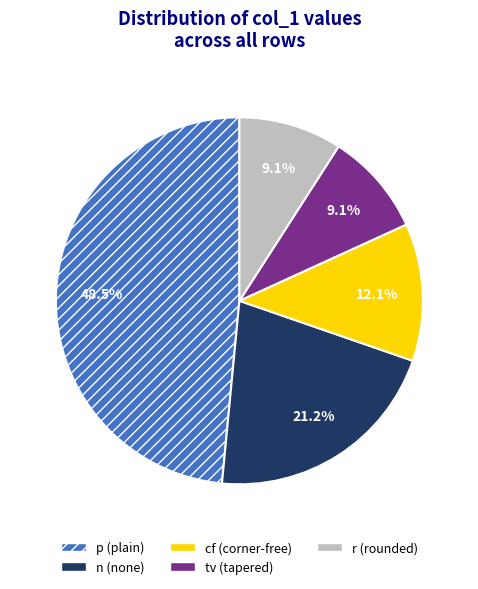

To the nearest percent, what is the combined percentage of cf and n?

33%